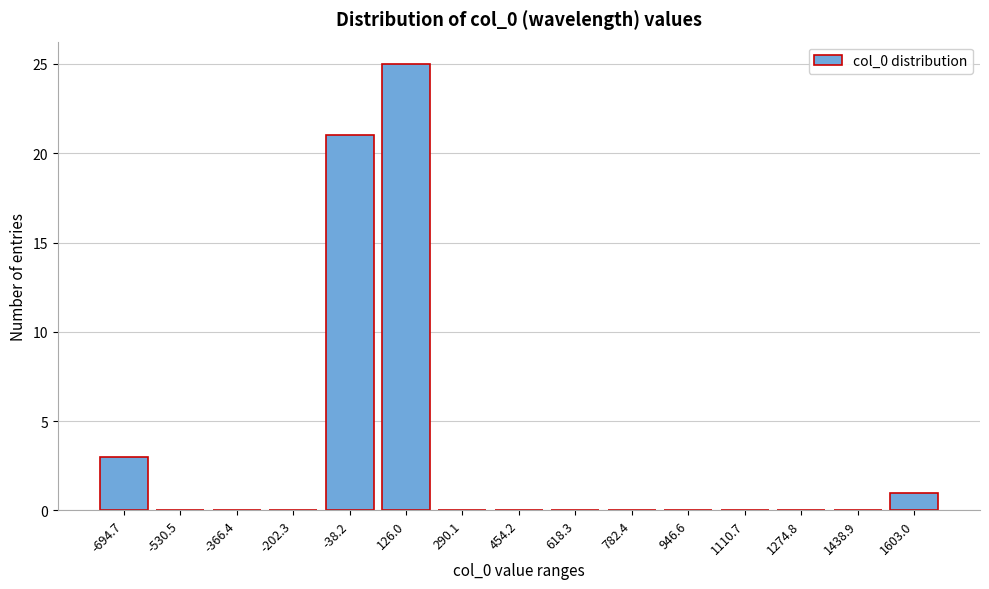

Reading right to left, transcribe all the data shown in this chart.

1603.0=1	1438.9=0	1274.8=0	1110.7=0	946.6=0	782.4=0	618.3=0	454.2=0	290.1=0	126.0=25	-38.2=21	-202.3=0	-366.4=0	-530.5=0	-694.7=3